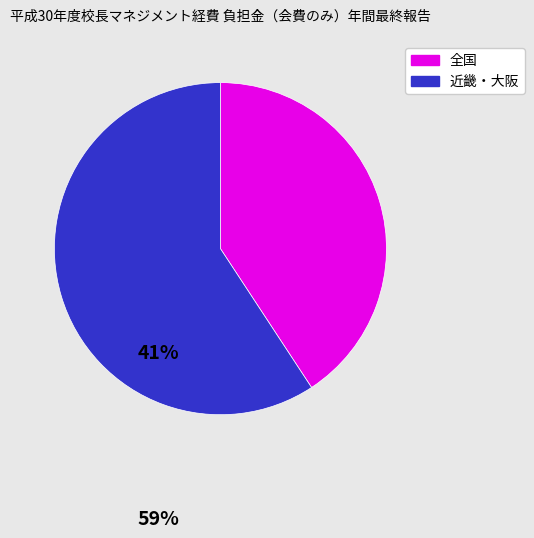

Does any single category account for the majority?

Yes